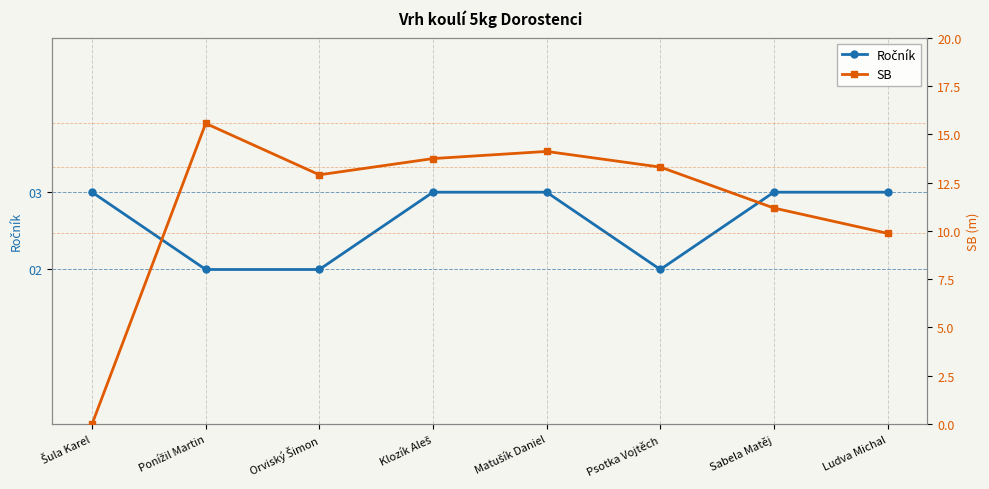

How many interior local valleys does the SB series have?

1